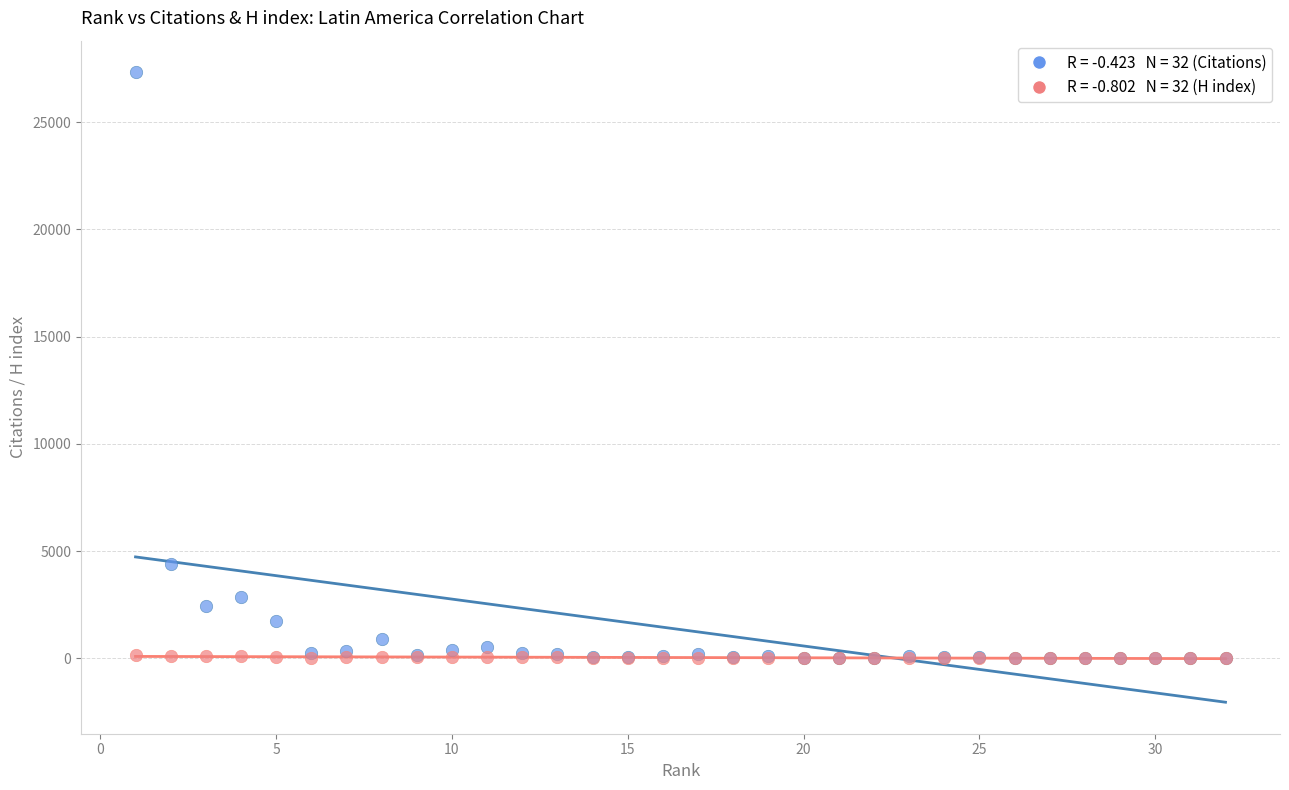

Across all series, what Y value is closest to 13668?

4407